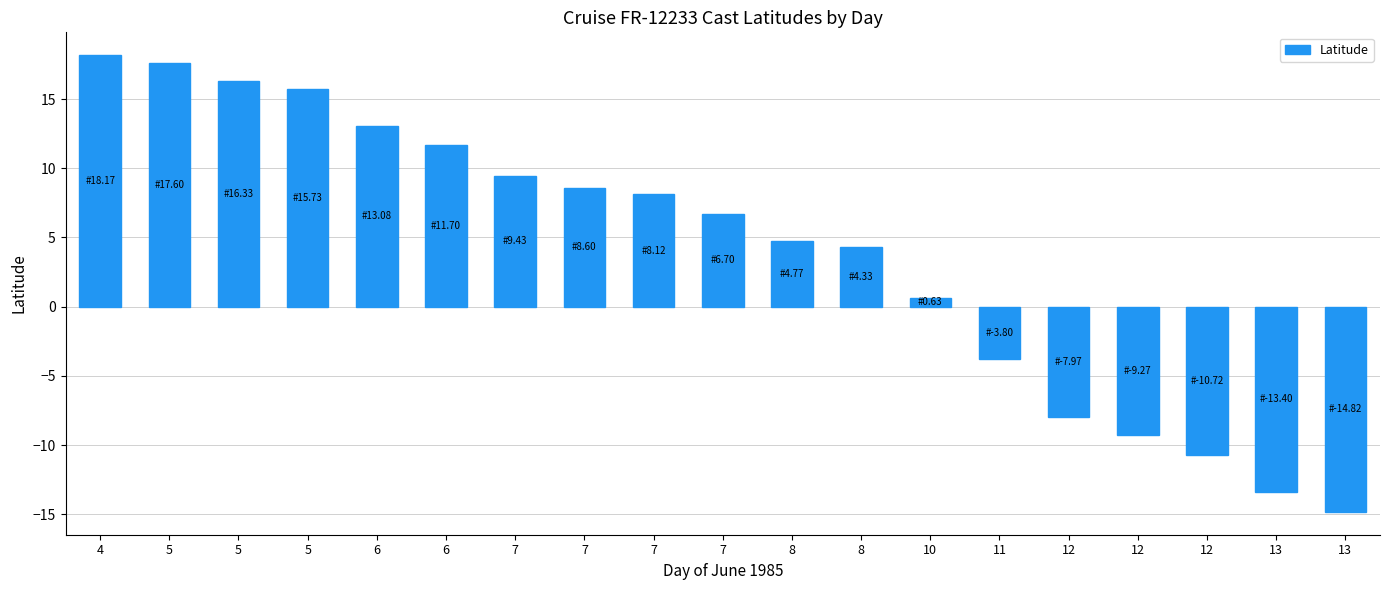

What is the maximum value shown in the chart?

18.2